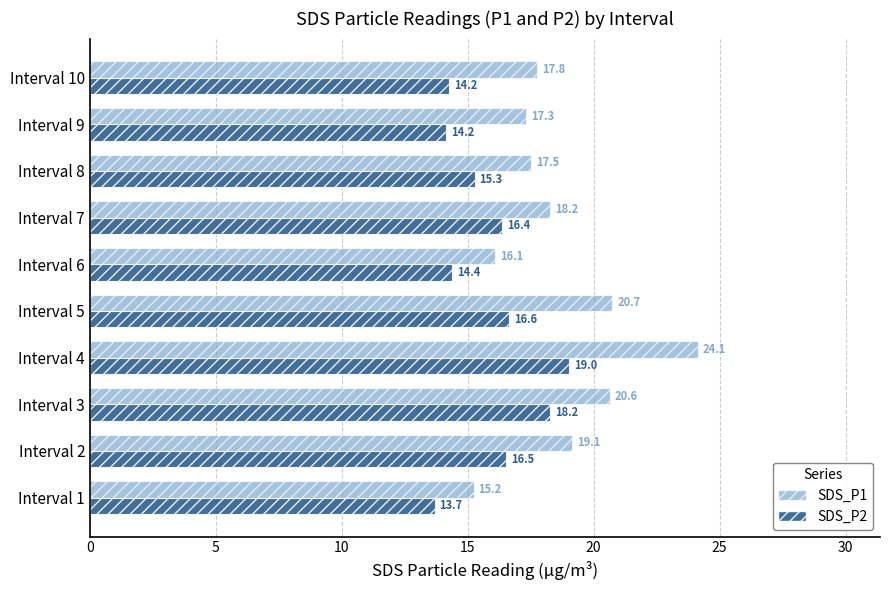

At which label is SDS_P2 closest to 16?

Interval 7